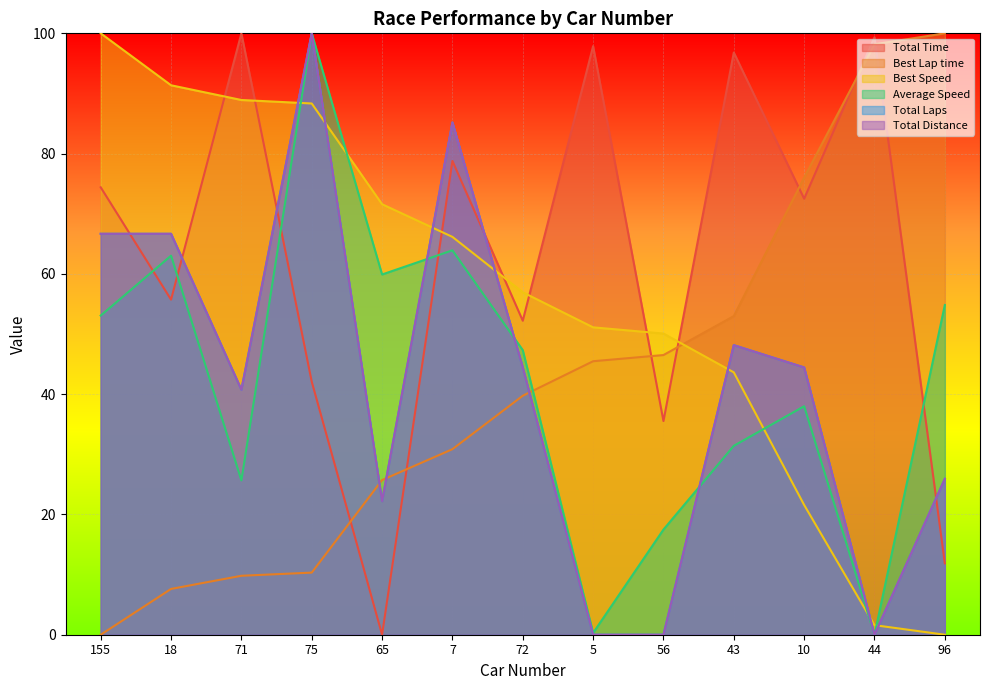

Rank the series by their maximum value, from lowest to highest.

Total Time, Best Lap time, Best Speed, Average Speed, Total Laps, Total Distance